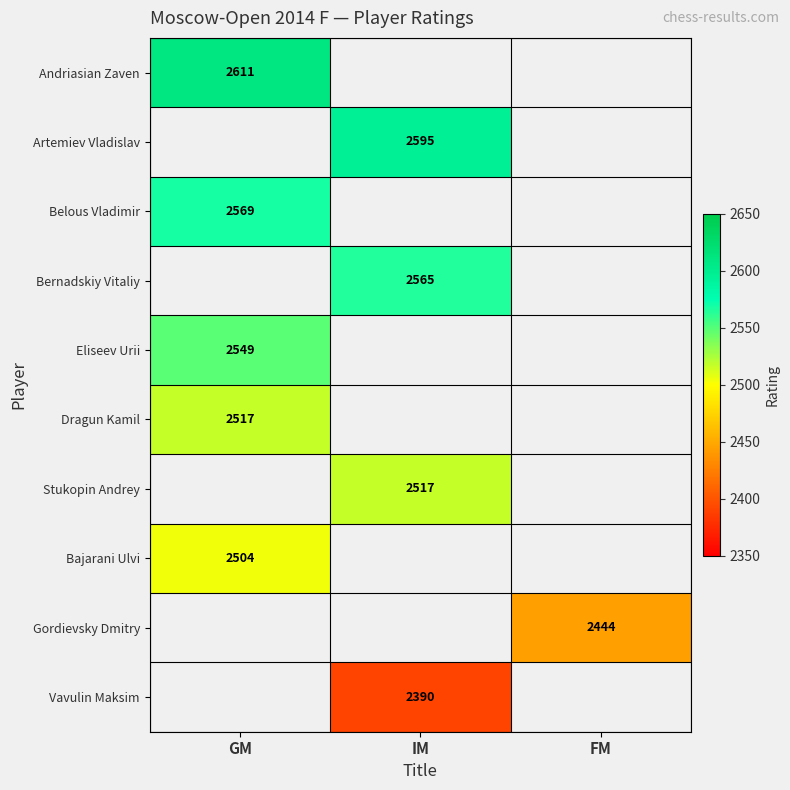

Is the value of Belous Vladimir at GM greater than the value of Bernadskiy Vitaliy at IM?

Yes